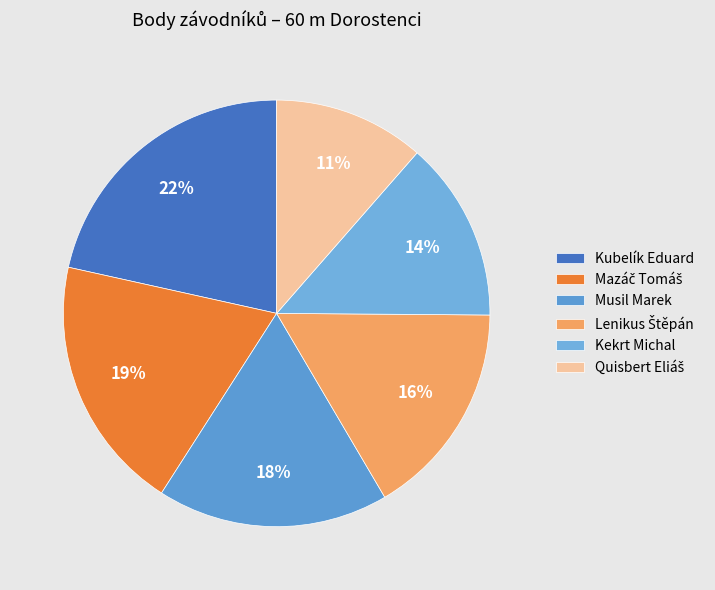

To the nearest percent, what portion does Mazáč Tomáš represent?

19%